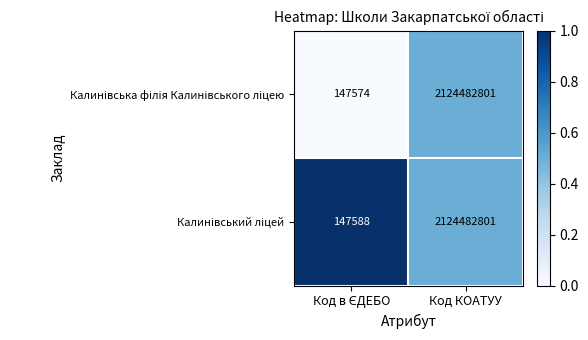

At which category is the sum across all series the highest?

Код КОАТУУ